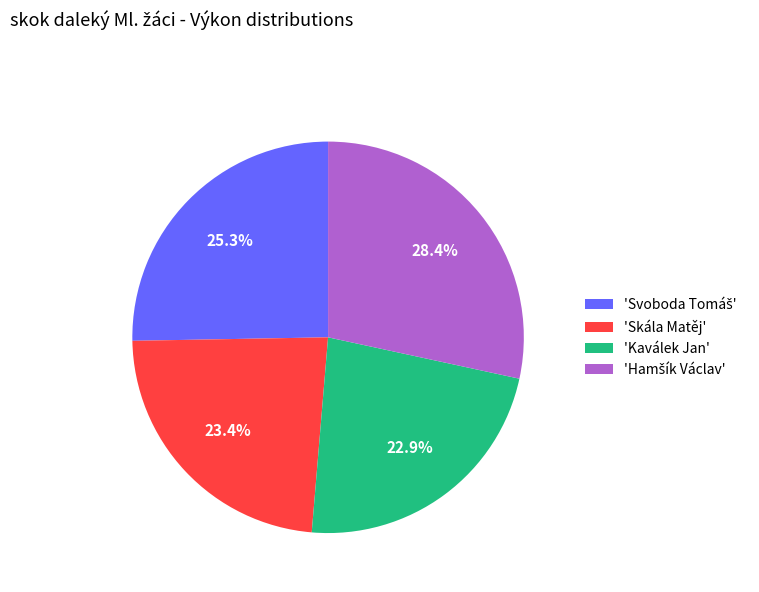

Does any single category account for the majority?

No